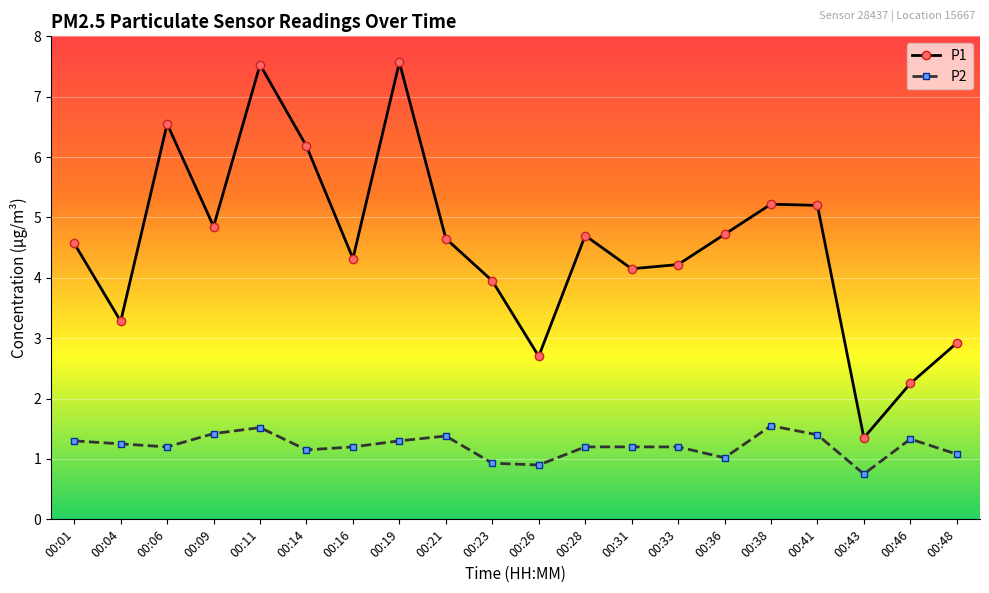

At which category is the sum across all series the highest?

00:11